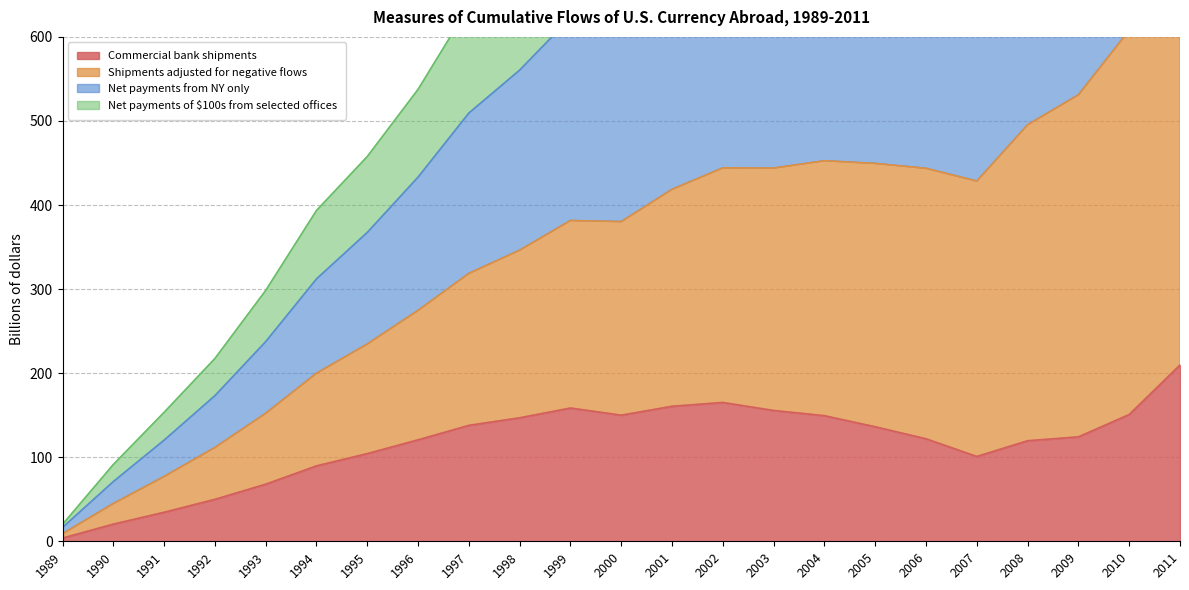

Which category has the lowest value in the Shipments adjusted for negative flows series?

1989